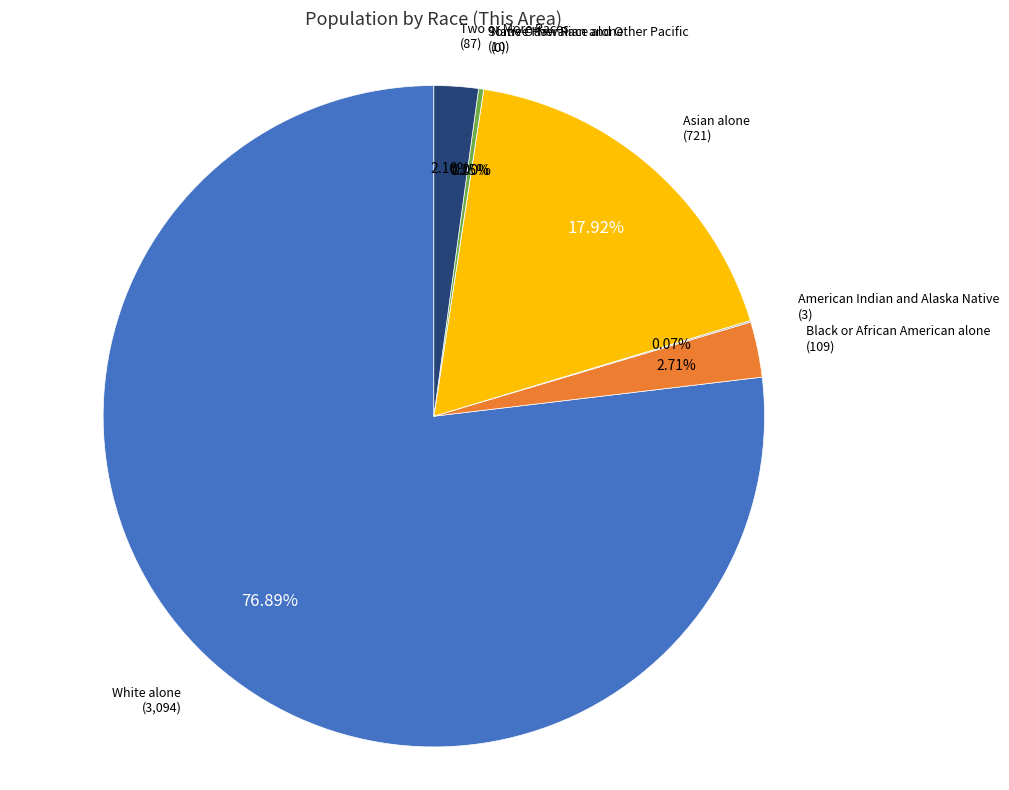

To the nearest percent, what is the difference between the largest and smallest slice percentages?

77%